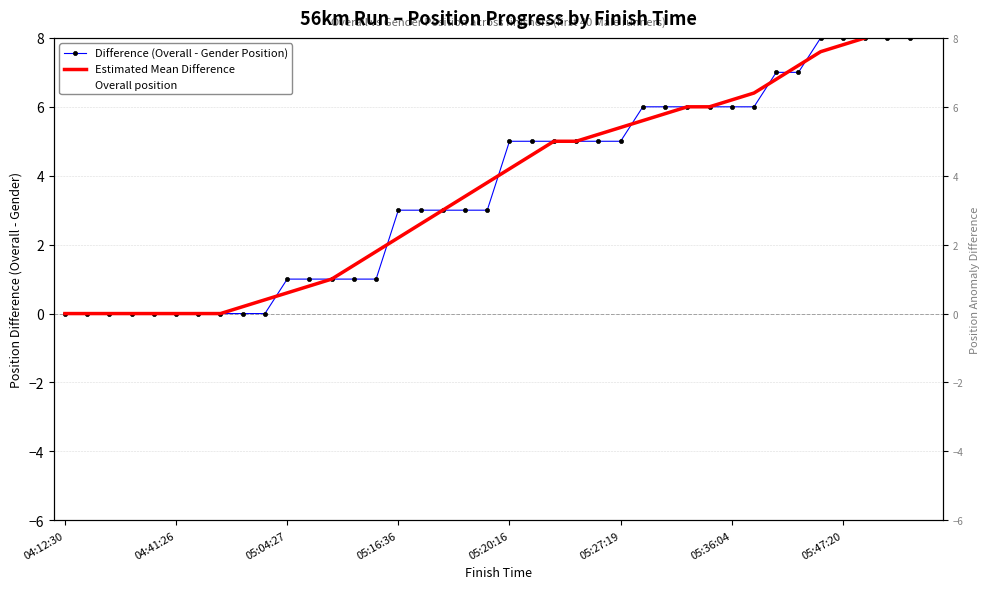

At which category is the sum across all series the highest?

39